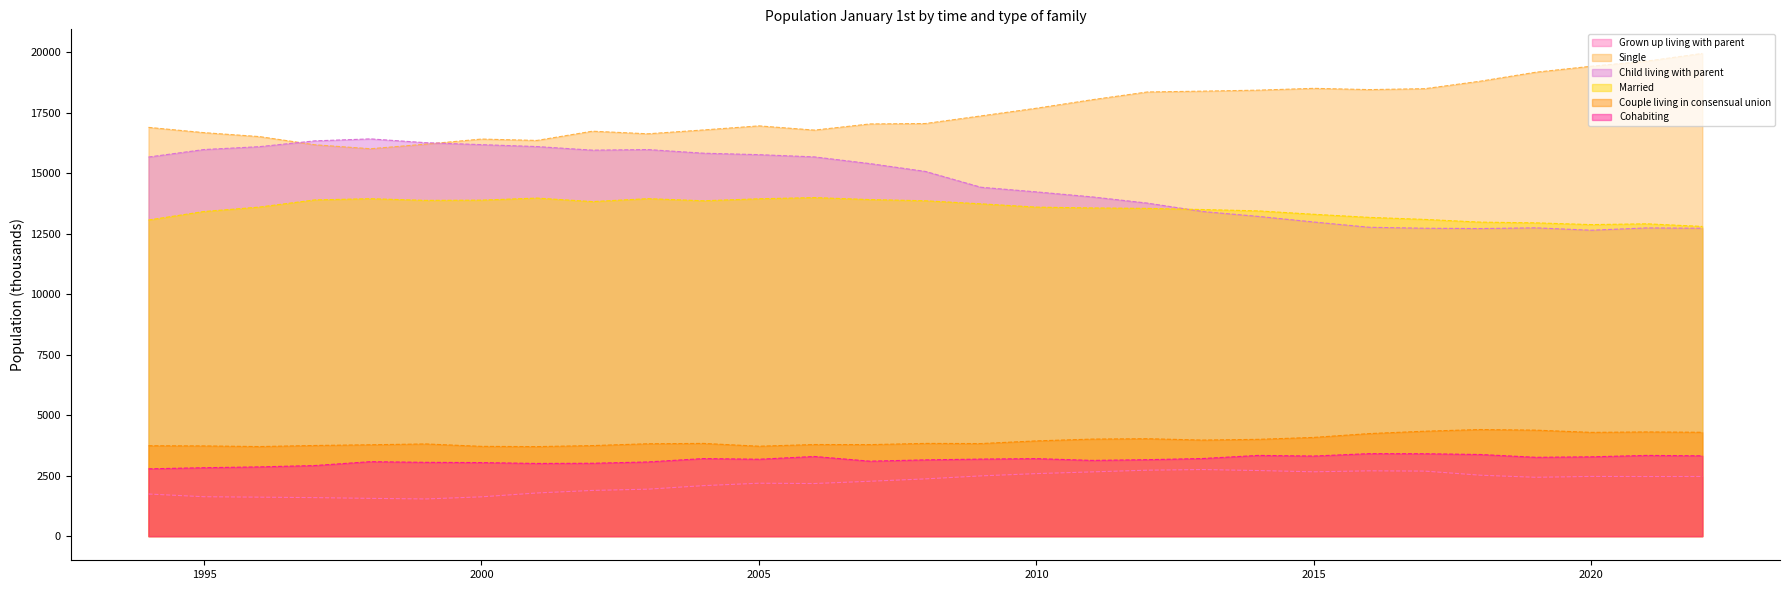

Is the value of Married at 2002 greater than the value of Single at 2001?

No